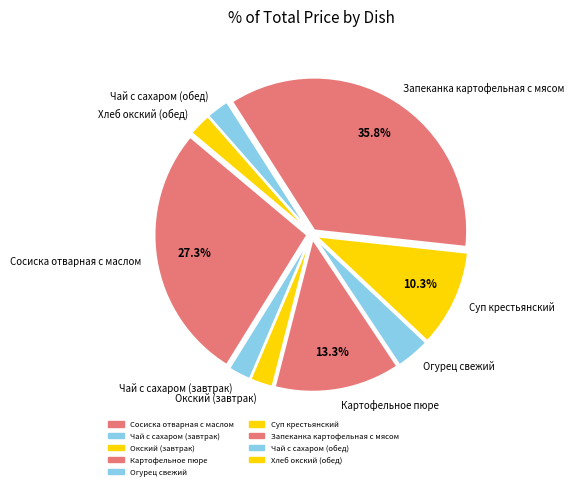

How many segments does this pie chart have?

9